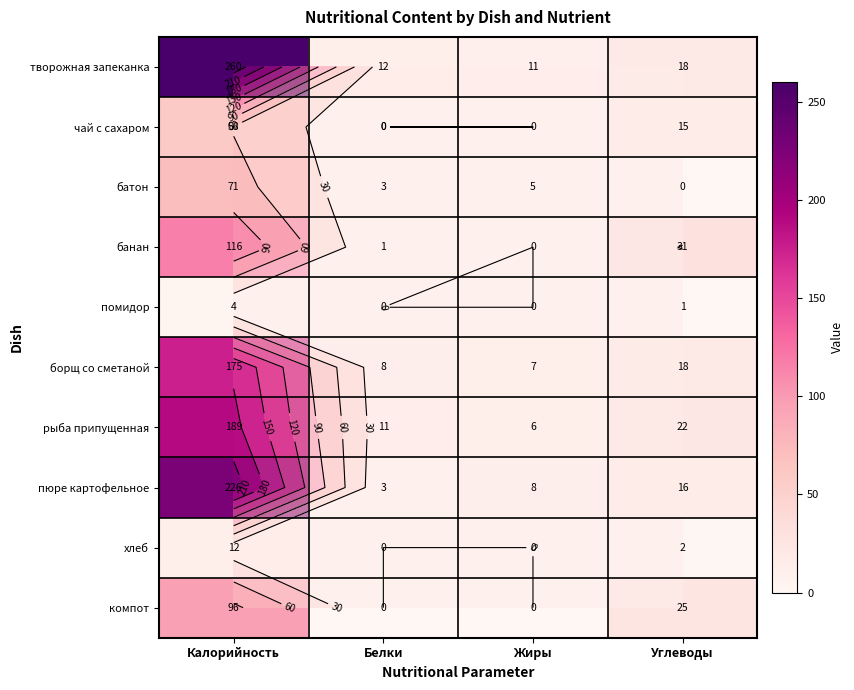

Is it true that хлеб equals 0 at Белки?

True